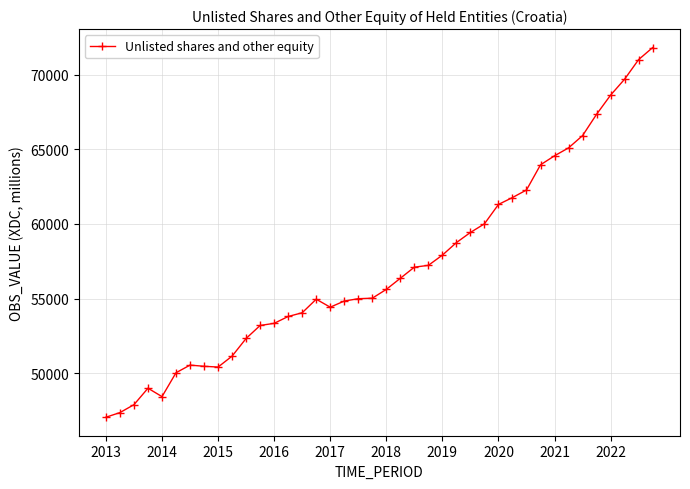

What is the average value?

57231.1